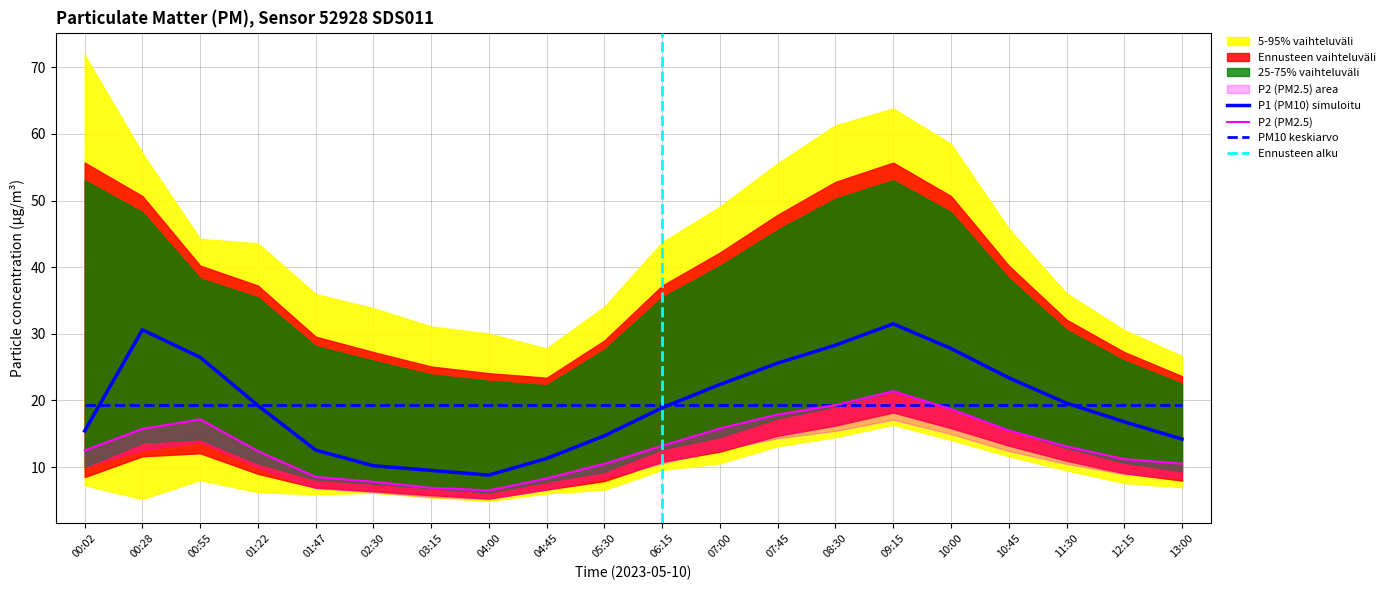

What is the label of the 8th point from the left?

04:00